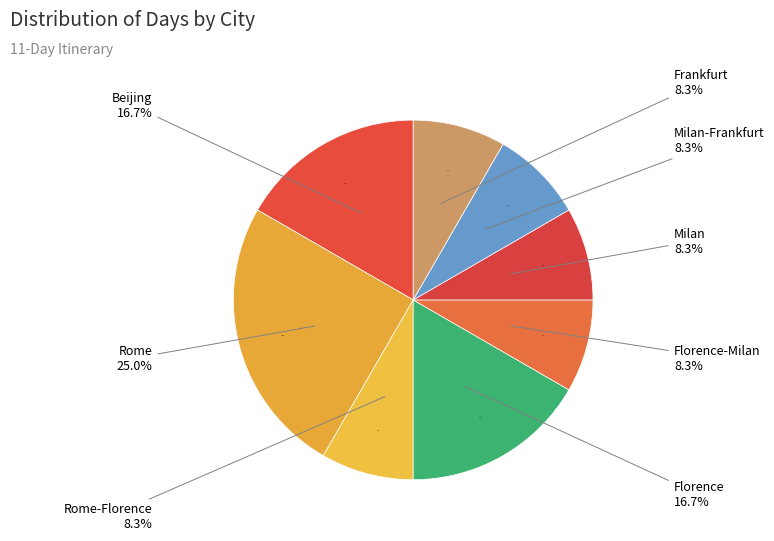

To the nearest percent, what is the combined percentage of Rome and Florence-Milan?

33%